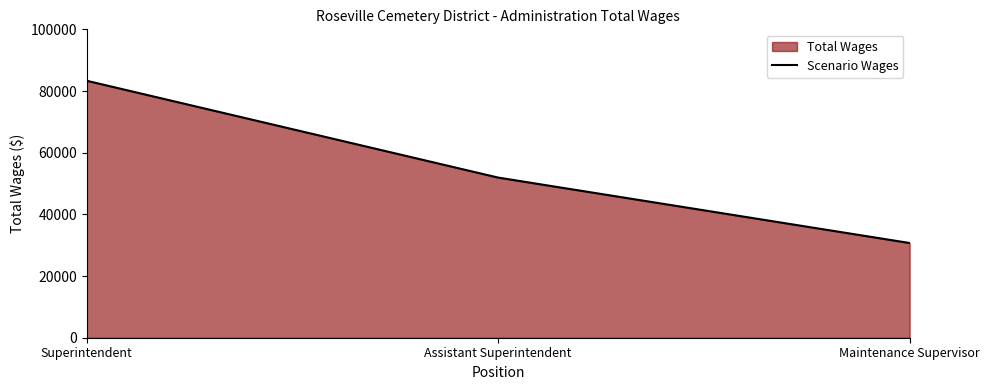

What is the difference between the values at Superintendent and Assistant Superintendent?

31419